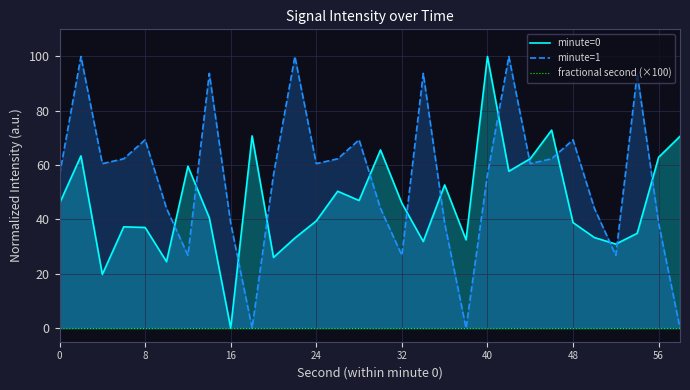

True or false: fractional second (×100) and minute=1 cross at least once.

False